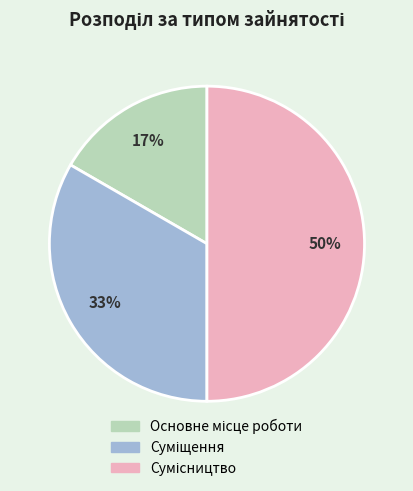

To the nearest percent, what is the average slice percentage?

33%